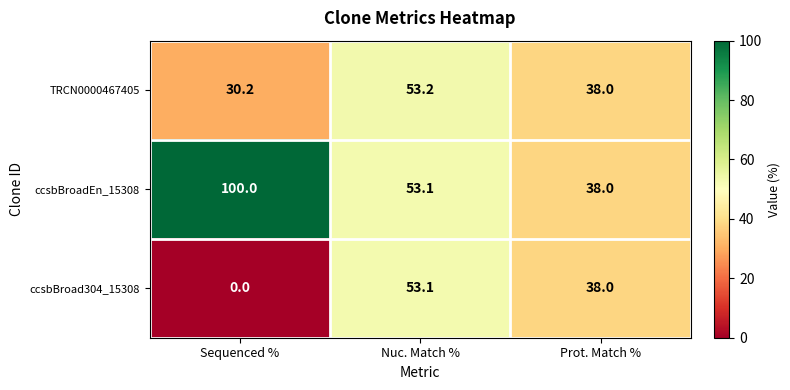

Which series has the largest range (max minus min)?

ccsbBroadEn_15308